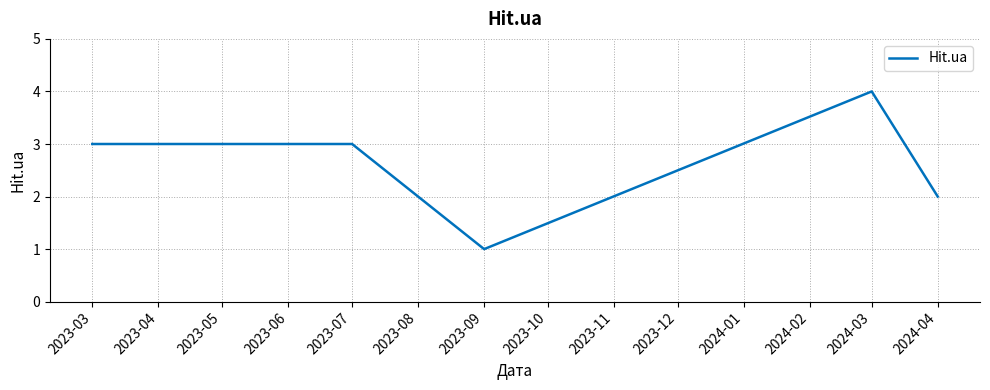

True or false: there are more than 2 points higher than both neighbors.

False